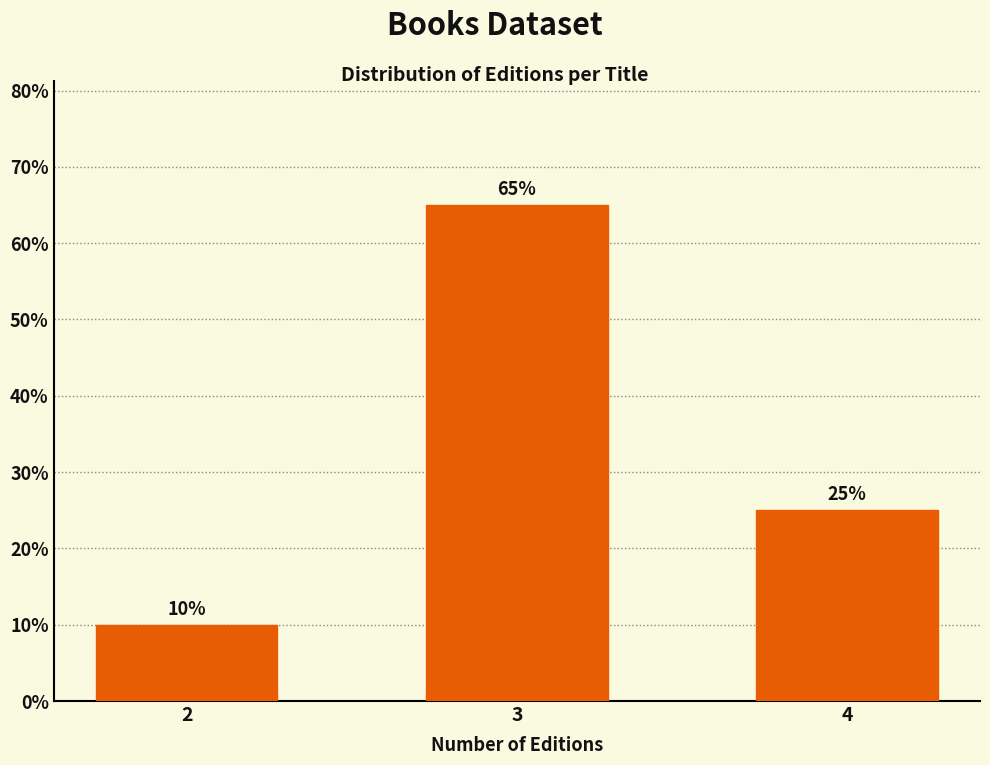

Reading right to left, list all the values displayed in this chart.

4=25	3=65	2=10